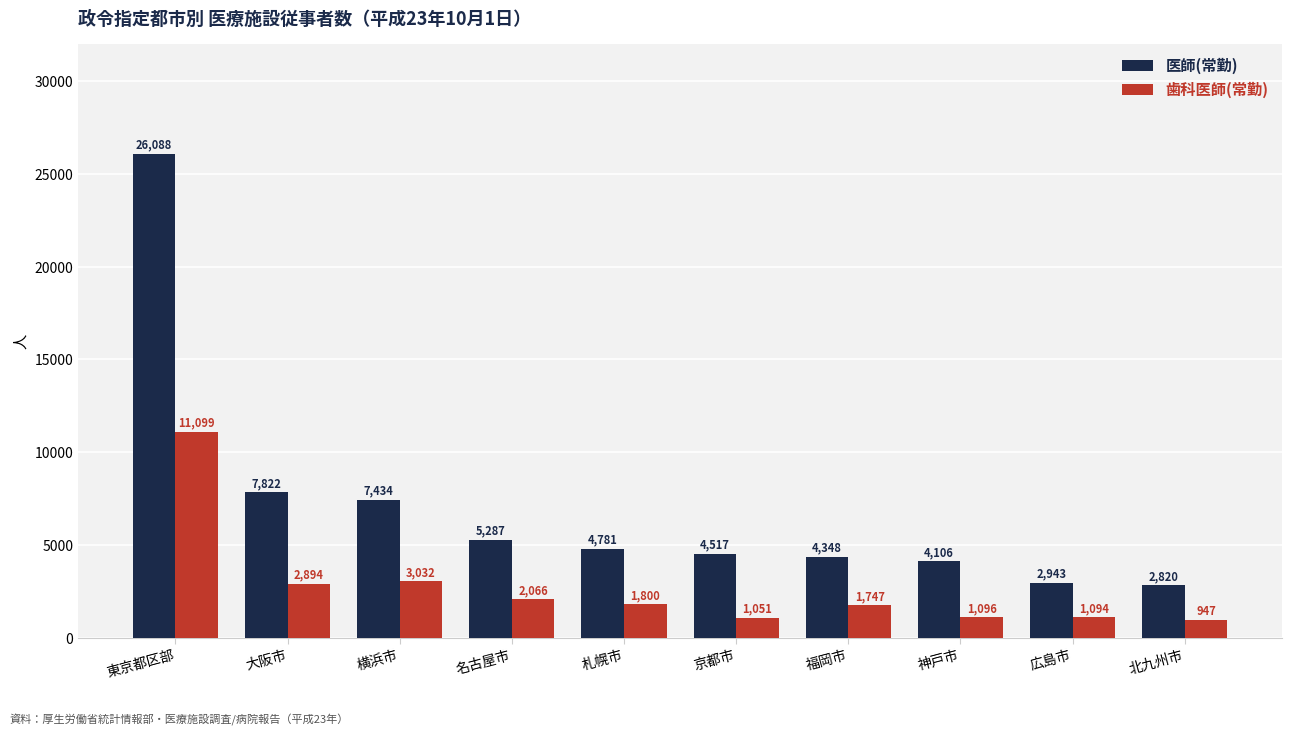

Reading right to left, transcribe all the data shown in this chart.

医師(常勤): 北九州市=2820	広島市=2943	神戸市=4106	福岡市=4348	京都市=4517	札幌市=4781	名古屋市=5287	横浜市=7434	大阪市=7822	東京都区部=26088
歯科医師(常勤): 北九州市=947	広島市=1094	神戸市=1096	福岡市=1747	京都市=1051	札幌市=1800	名古屋市=2066	横浜市=3032	大阪市=2894	東京都区部=11099